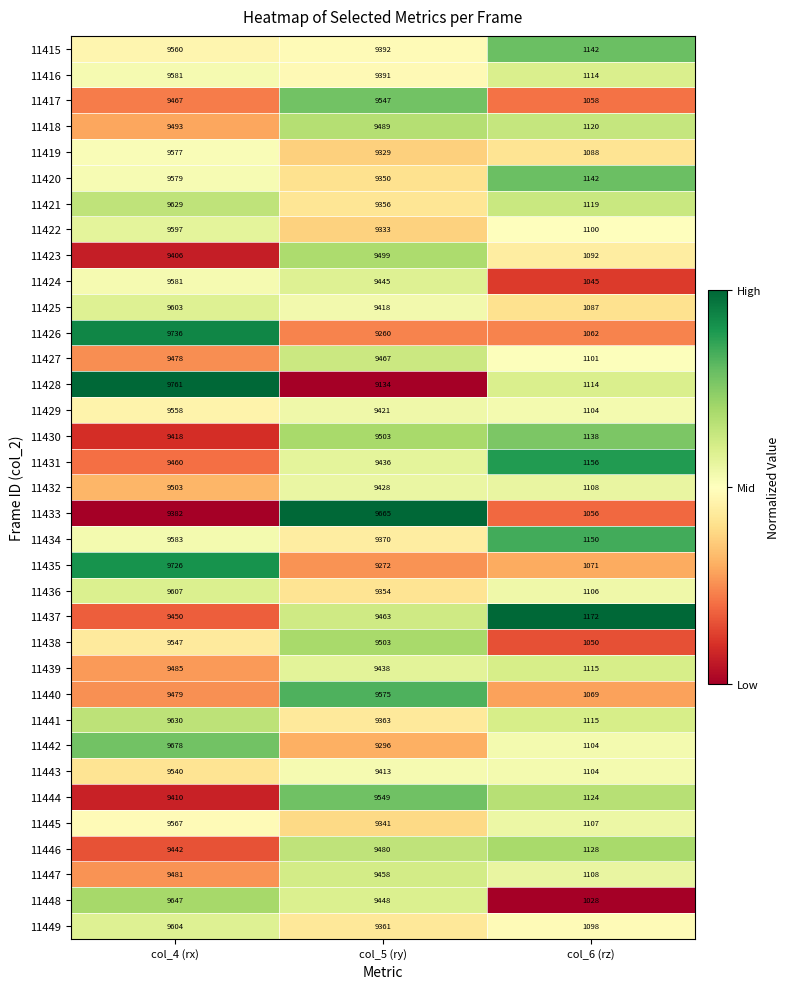

Which series has the largest range (max minus min)?

11426